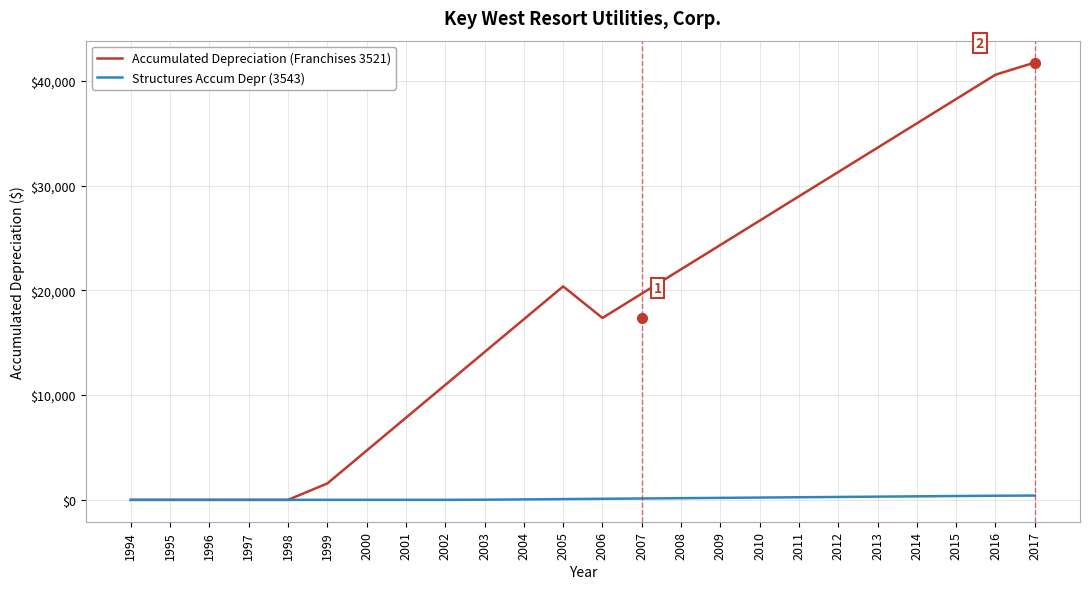

Rank the series by their average value, from highest to lowest.

Accumulated Depreciation (Franchises 3521), Structures Accum Depr (3543)